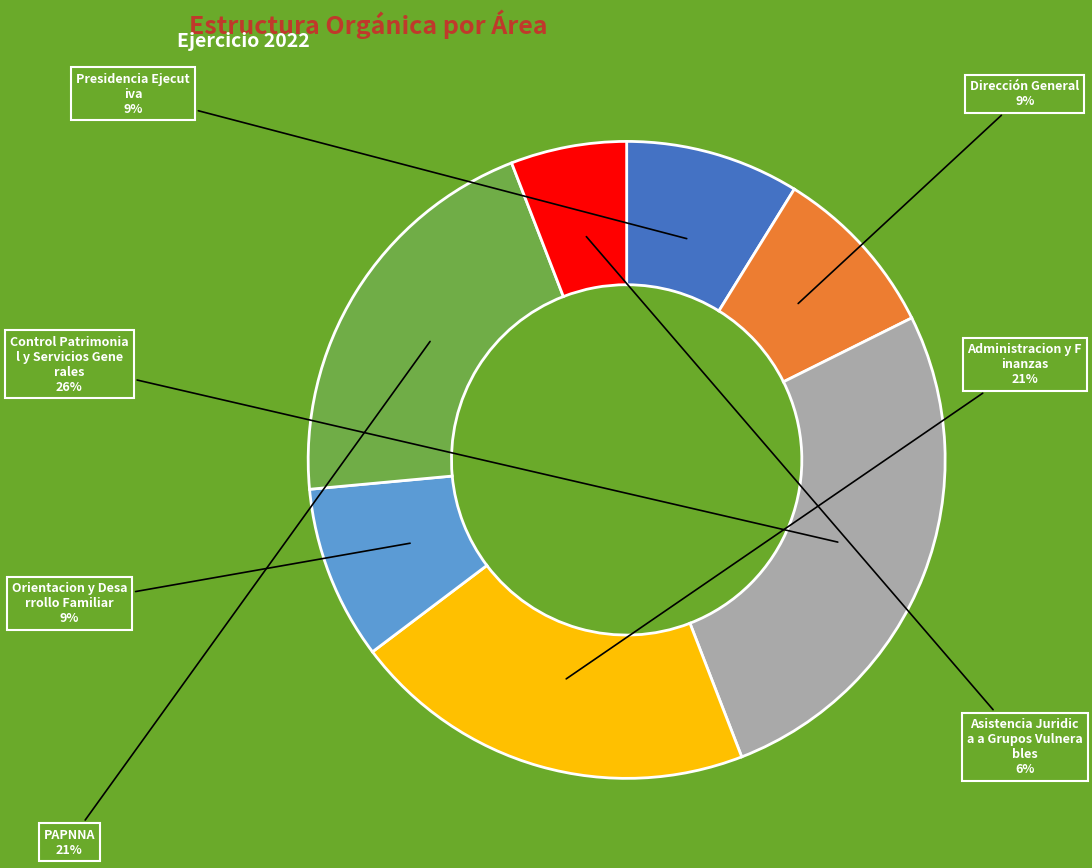

Is there a majority slice in this chart?

No